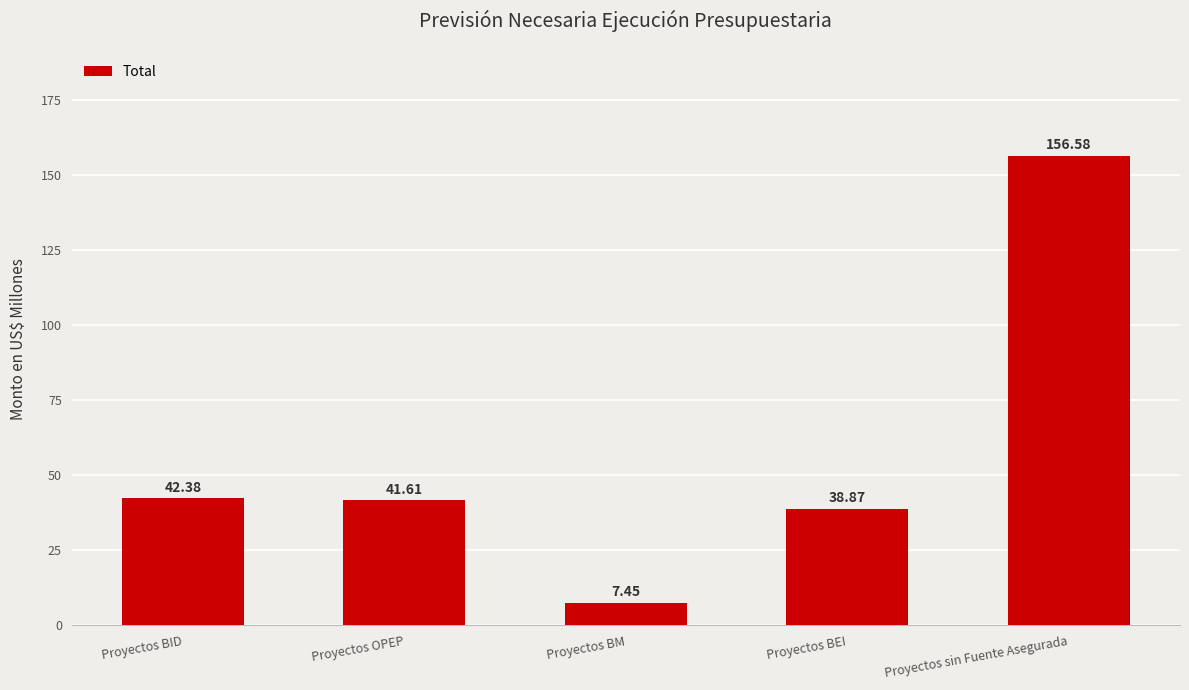

Between Proyectos OPEP and Proyectos BM, which is larger?

Proyectos OPEP